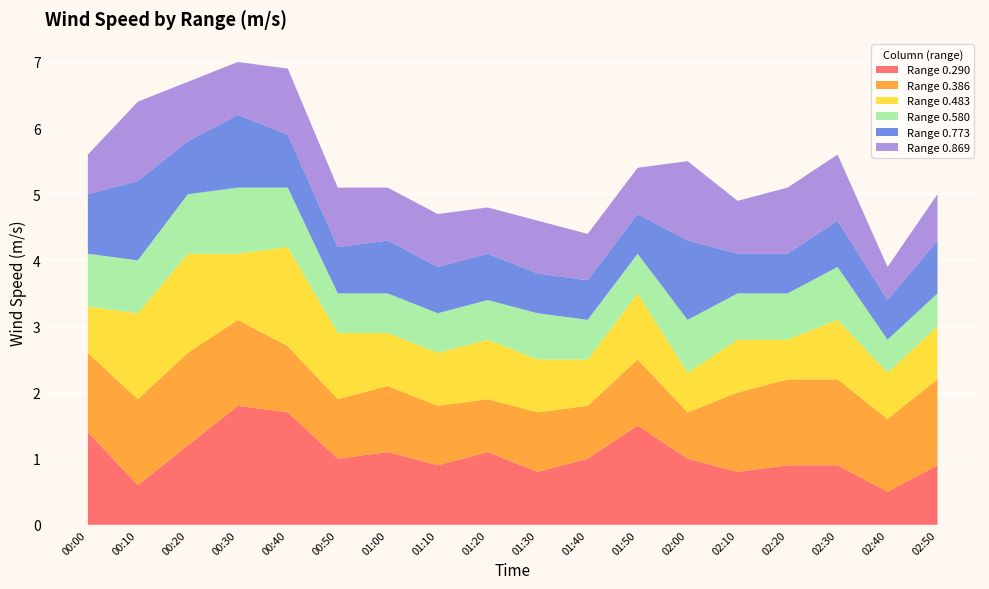

Reading left to right, extract all data points from this chart.

0.290: 00:00=1.4	00:10=0.6	00:20=1.2	00:30=1.8	00:40=1.7	00:50=1.0	01:00=1.1	01:10=0.9	01:20=1.1	01:30=0.8	01:40=1.0	01:50=1.5	02:00=1.0	02:10=0.8	02:20=0.9	02:30=0.9	02:40=0.5	02:50=0.9
0.386: 00:00=1.2	00:10=1.3	00:20=1.4	00:30=1.3	00:40=1.0	00:50=0.9	01:00=1.0	01:10=0.9	01:20=0.8	01:30=0.9	01:40=0.8	01:50=1.0	02:00=0.7	02:10=1.2	02:20=1.3	02:30=1.3	02:40=1.1	02:50=1.3
0.483: 00:00=0.7	00:10=1.3	00:20=1.5	00:30=1.0	00:40=1.5	00:50=1.0	01:00=0.8	01:10=0.8	01:20=0.9	01:30=0.8	01:40=0.7	01:50=1.0	02:00=0.6	02:10=0.8	02:20=0.6	02:30=0.9	02:40=0.7	02:50=0.8
0.580: 00:00=0.8	00:10=0.8	00:20=0.9	00:30=1.0	00:40=0.9	00:50=0.6	01:00=0.6	01:10=0.6	01:20=0.6	01:30=0.7	01:40=0.6	01:50=0.6	02:00=0.8	02:10=0.7	02:20=0.7	02:30=0.8	02:40=0.5	02:50=0.5
0.773: 00:00=0.9	00:10=1.2	00:20=0.8	00:30=1.1	00:40=0.8	00:50=0.7	01:00=0.8	01:10=0.7	01:20=0.7	01:30=0.6	01:40=0.6	01:50=0.6	02:00=1.2	02:10=0.6	02:20=0.6	02:30=0.7	02:40=0.6	02:50=0.8
0.869: 00:00=0.6	00:10=1.2	00:20=0.9	00:30=0.8	00:40=1.0	00:50=0.9	01:00=0.8	01:10=0.8	01:20=0.7	01:30=0.8	01:40=0.7	01:50=0.7	02:00=1.2	02:10=0.8	02:20=1.0	02:30=1.0	02:40=0.5	02:50=0.7